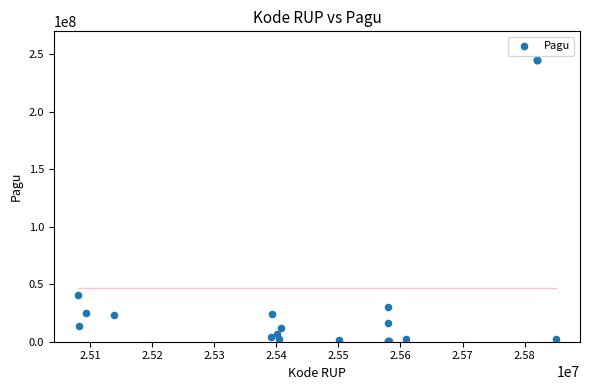

What Y value in the scatter plot is closest to 122675000?

40295000